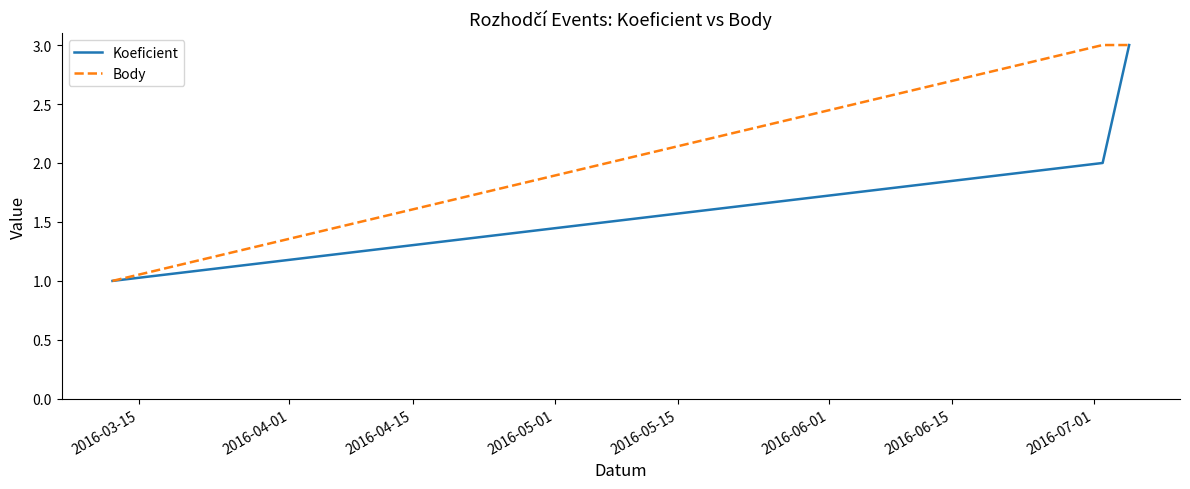

Which series has the largest total across all categories?

Body